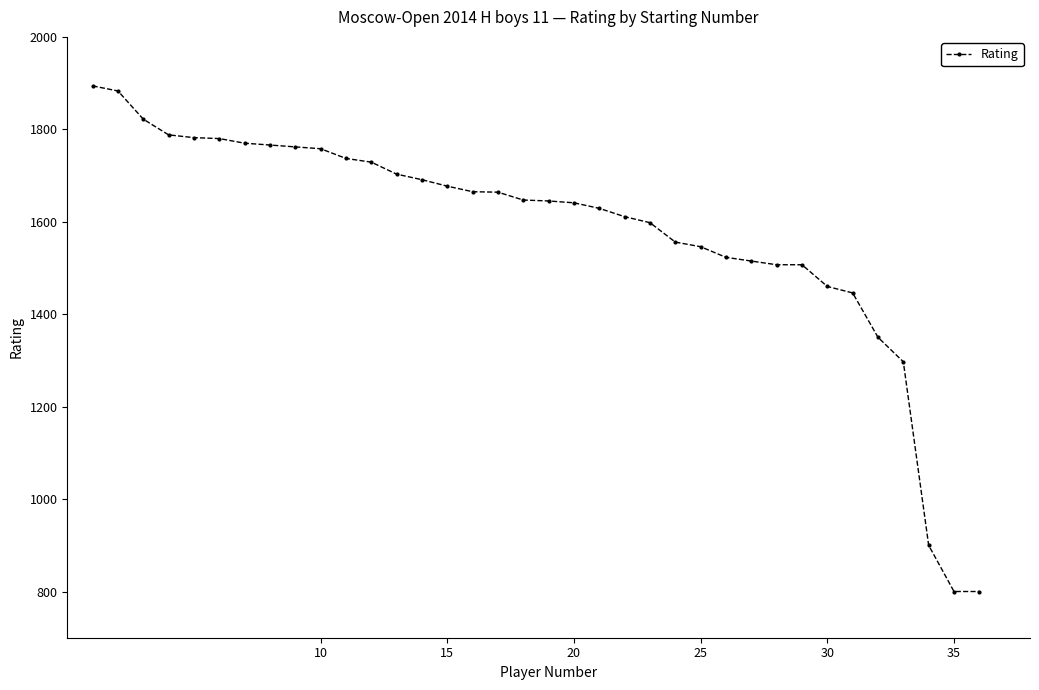

What is the average value?

1579